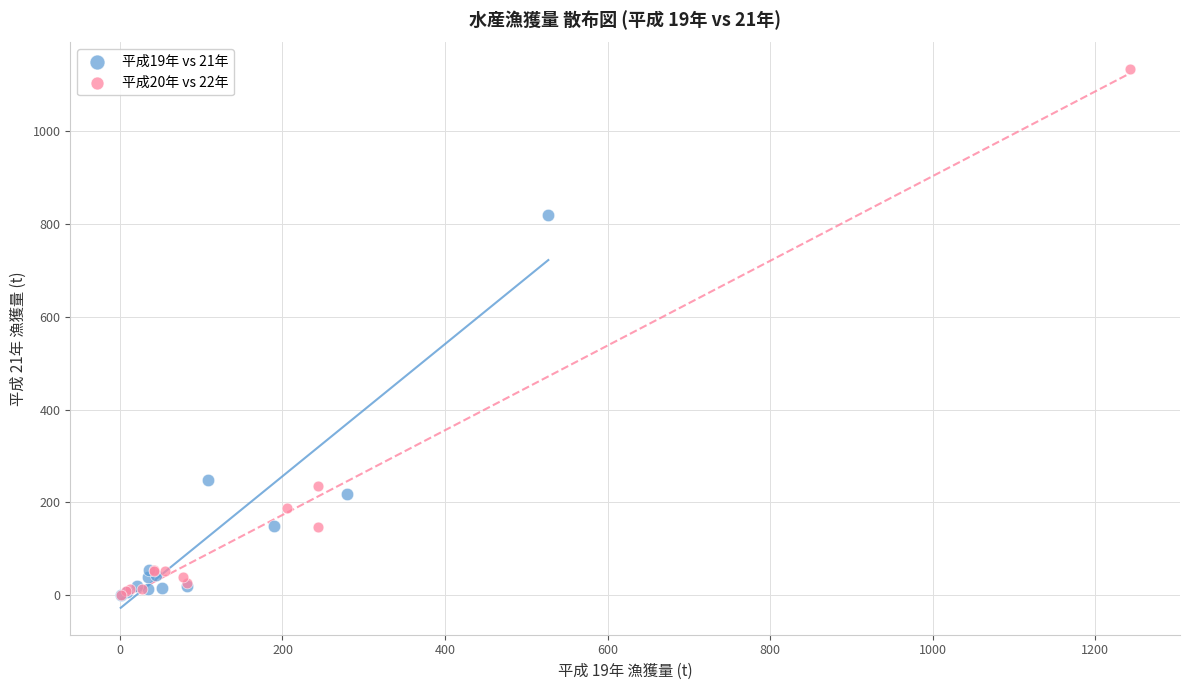

What are all the series names shown in the legend?

平成19年 vs 21年, 平成20年 vs 22年